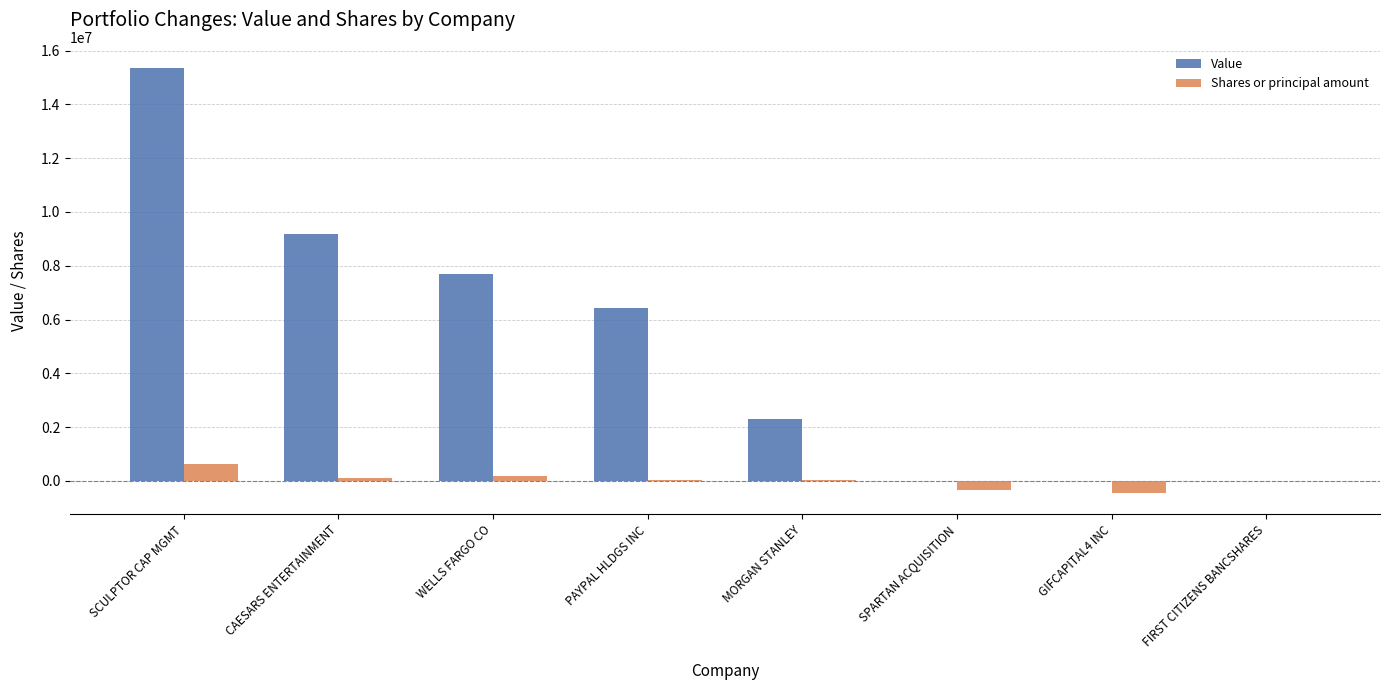

The Value series shows 6444000 at PAYPAL HLDGS INC. True or false?

True